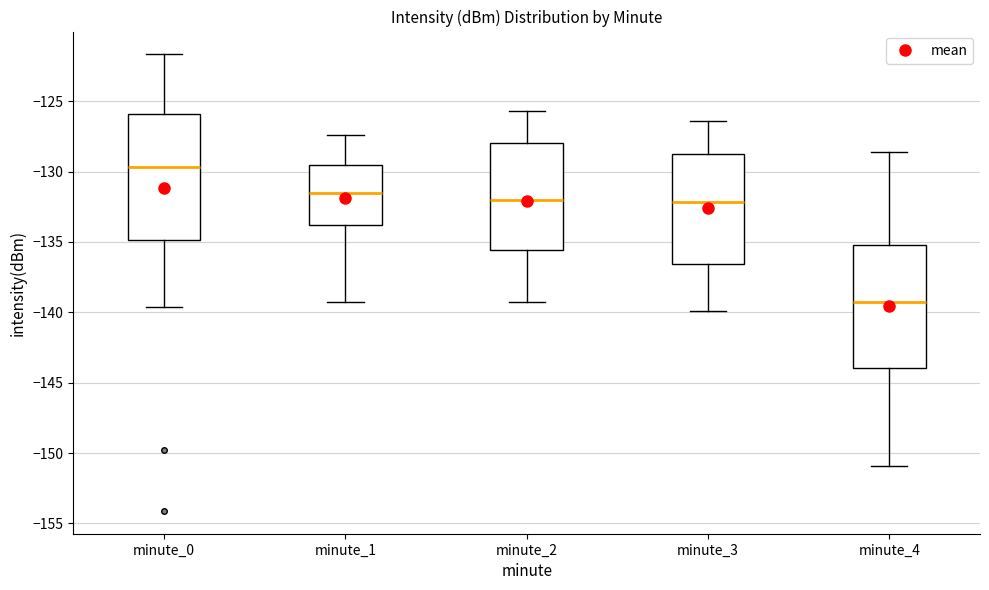

Reading left to right, transcribe this box plot: for each box, give where its median line is, the range the box spans, and where its two whiskers end, as read against the y-axis. The values are not printed on the chart, so give them approximately, as read against the axis.

minute_0: median -129.5, box -135.0 to -126.0, whiskers -139.5 to -121.5
minute_1: median -131.5, box -134.0 to -129.5, whiskers -139.0 to -127.5
minute_2: median -132.0, box -135.5 to -128.0, whiskers -139.5 to -125.5
minute_3: median -132.0, box -136.5 to -128.5, whiskers -140.0 to -126.5
minute_4: median -139.0, box -144.0 to -135.0, whiskers -151.0 to -128.5